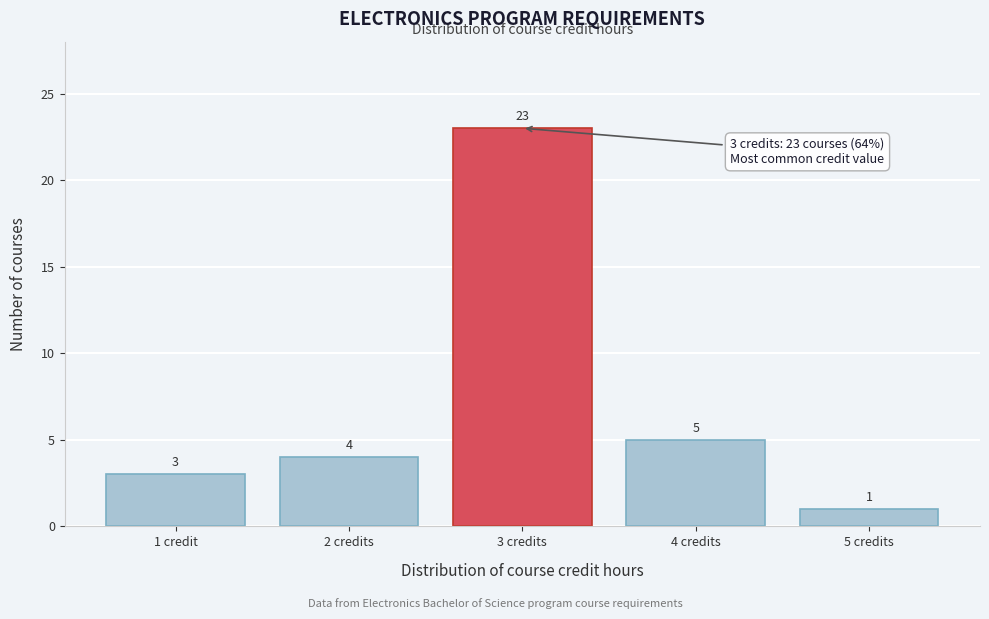

Reading right to left, transcribe all the data shown in this chart.

5 credits=1	4 credits=5	3 credits=23	2 credits=4	1 credit=3